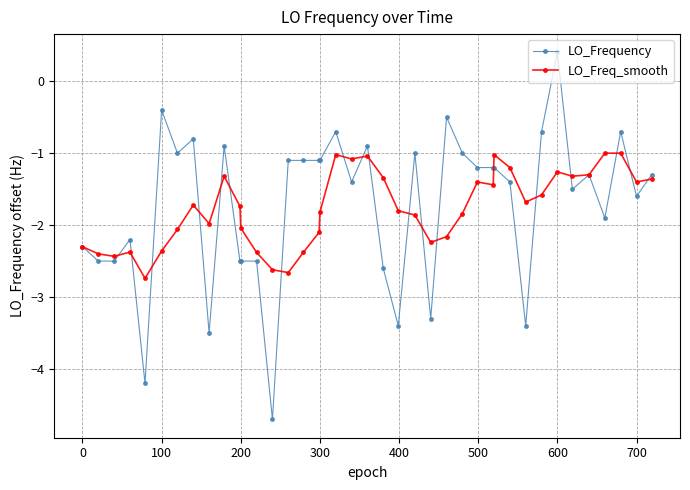

At how many categories does at least one series exceed -4?

40